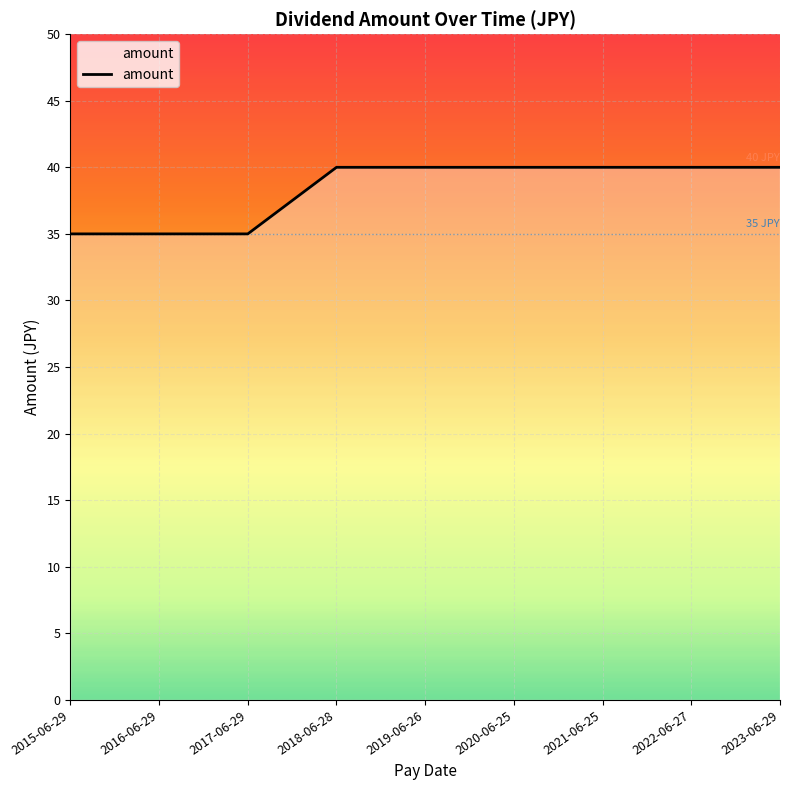

What is the sum of all values?

345